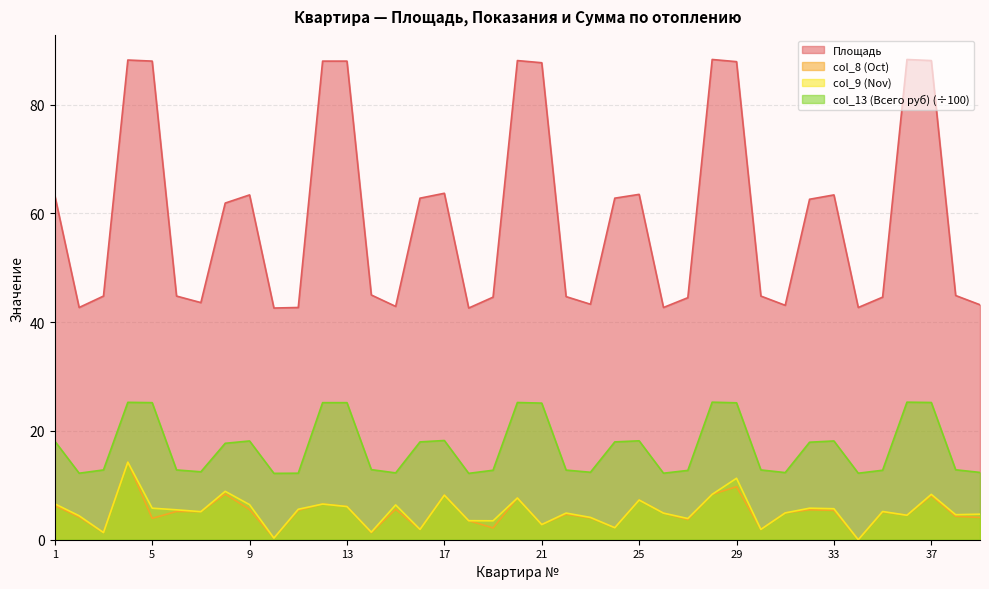

At which label does col_13 (Всего руб) reach its peak?

28